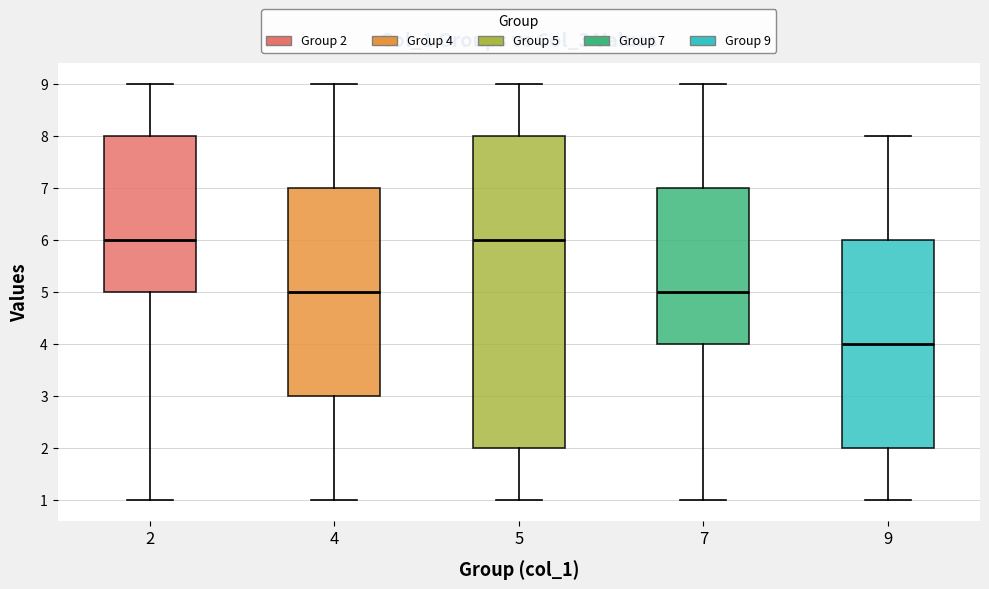

Which box is the tallest, from its lower edge to its upper edge?

5